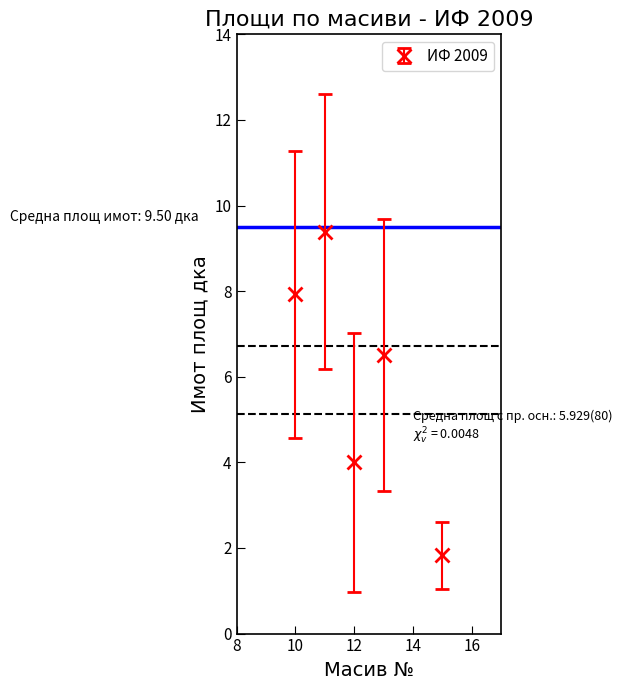

How many points are lower than both their immediate neighbors (excluding endpoints)?

1